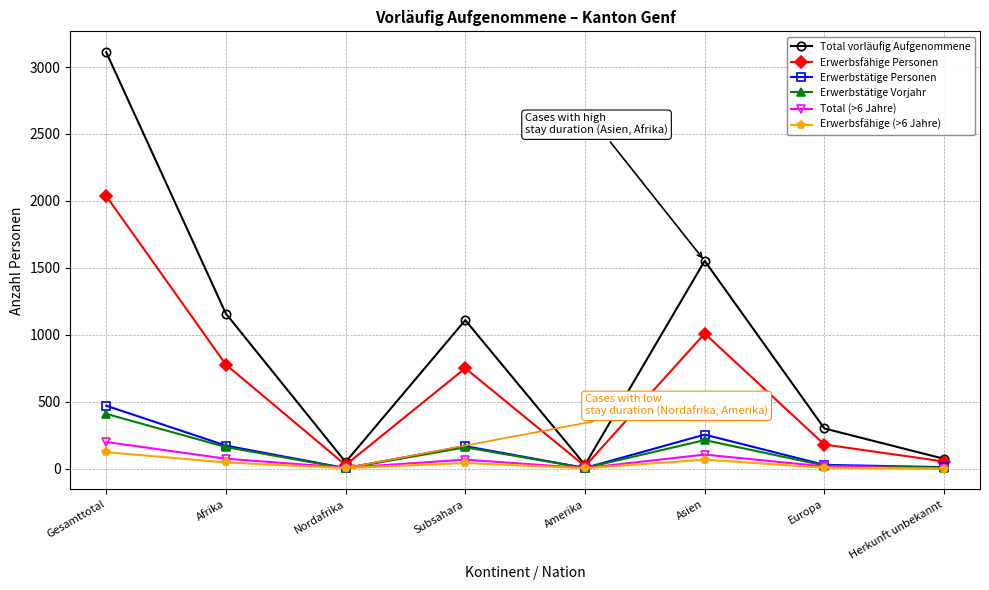

Which category has the highest value in the Erwerbsfähige (>6 Jahre) series?

Gesamttotal